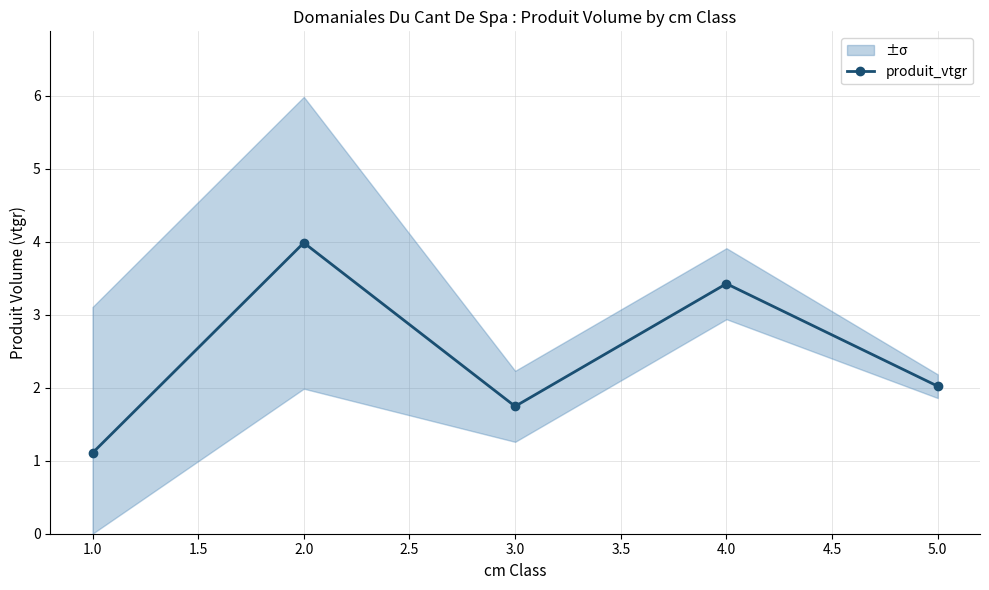

Is it true that produit_vtgr equals 5.9 at 2.0?

False